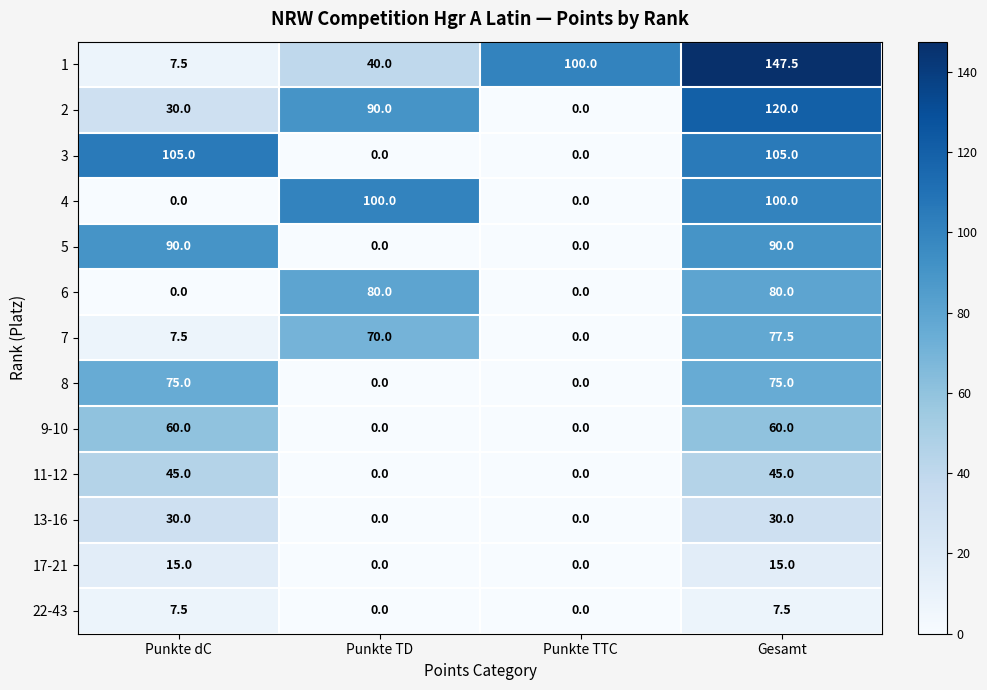

What is the approximate value of 3 at Punkte dC?

105.0